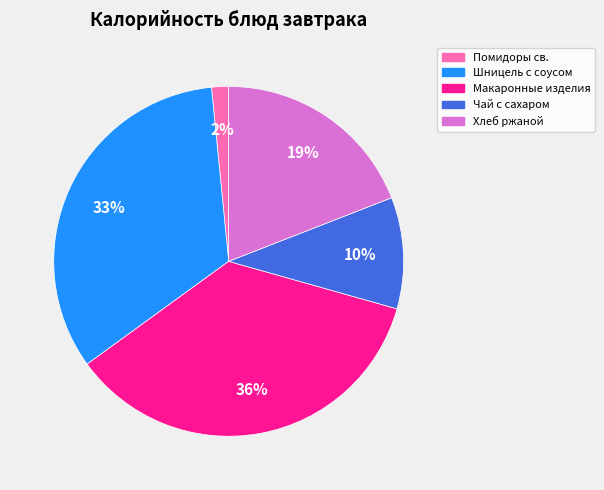

To the nearest percent, what is the difference between the largest and smallest slice percentages?

34%